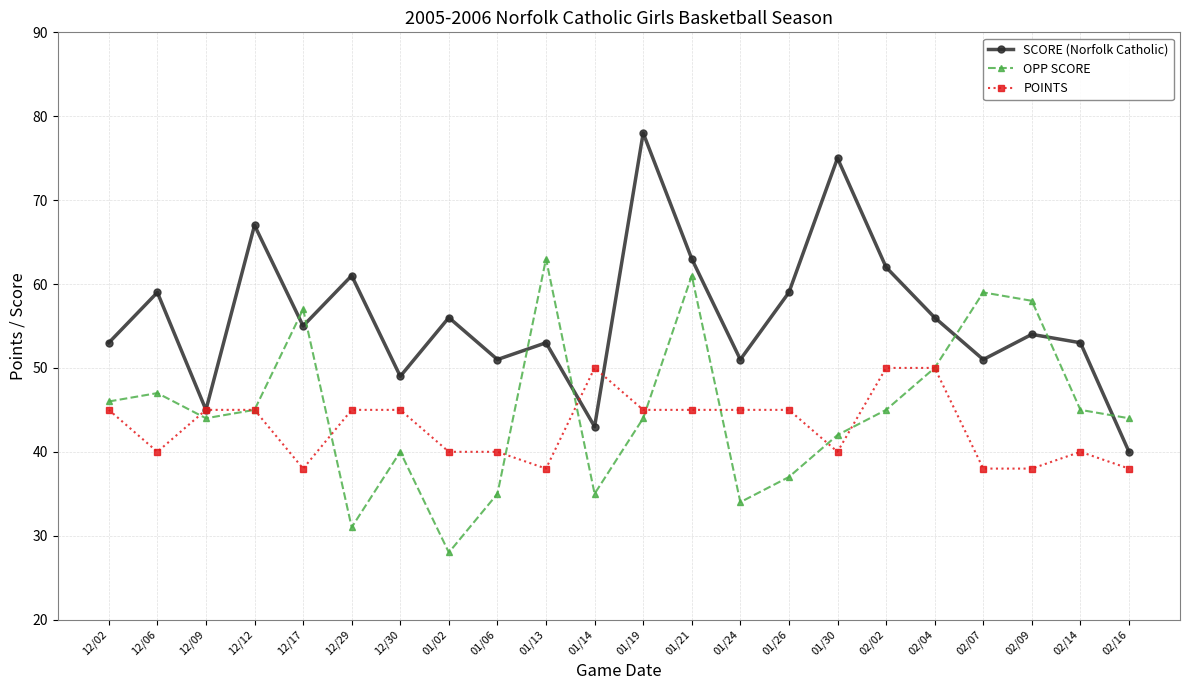

Between which two adjacent categories do POINTS and OPP SCORE first intersect?

12/06 and 12/09